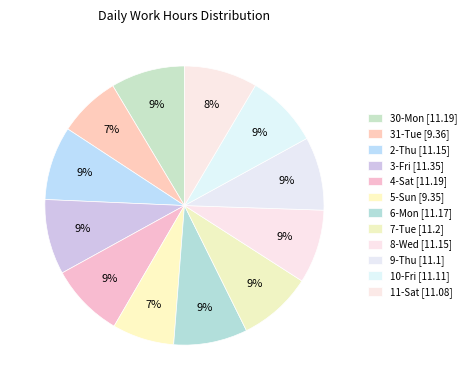

To the nearest percent, what portion does 3-Fri represent?

9%